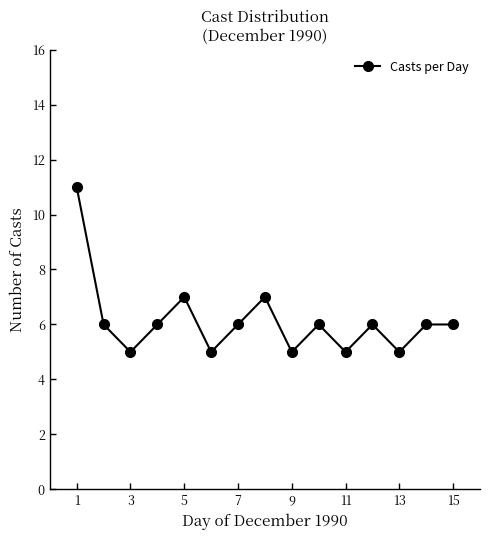

What is the difference between the maximum and minimum values?

6